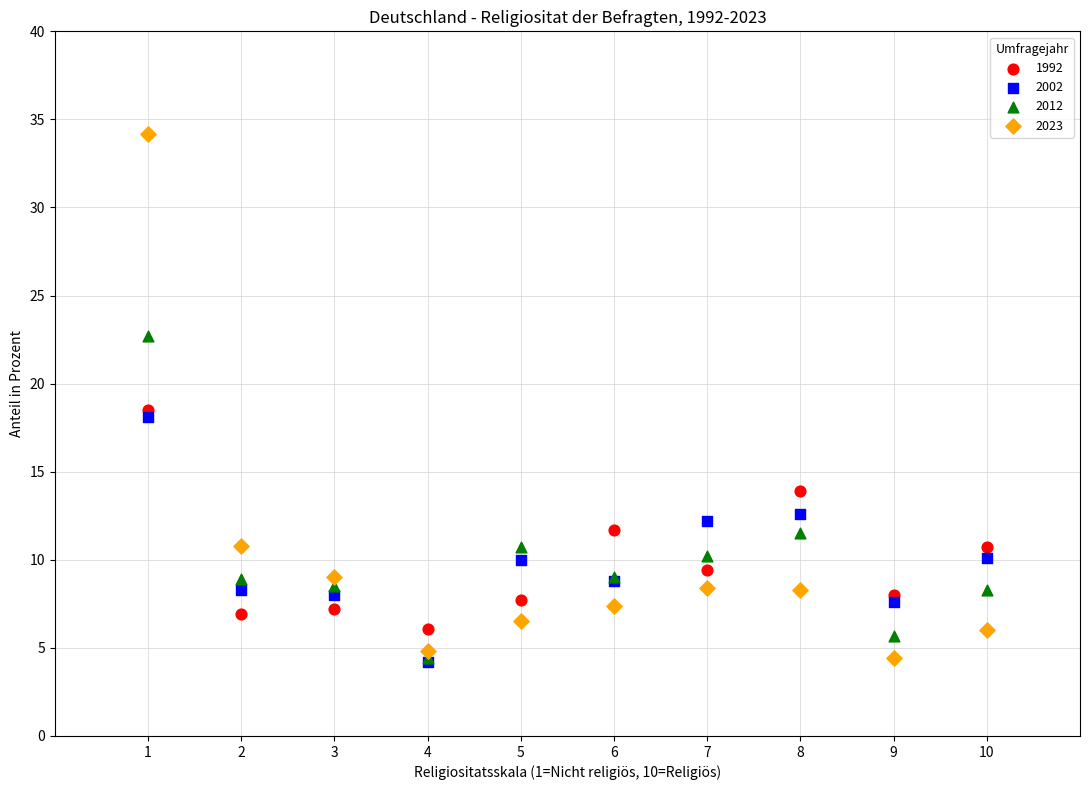

In the 2012 series, what Y value is closest to 13?

11.5